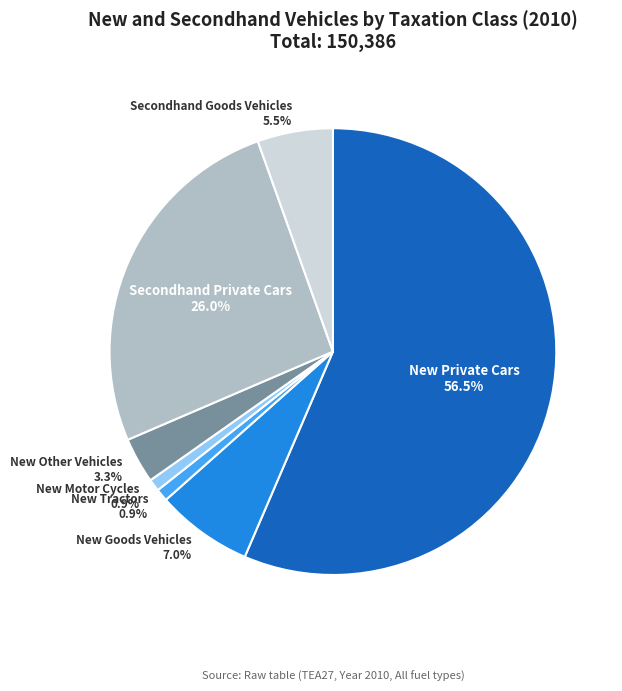

Is there a majority slice in this chart?

Yes